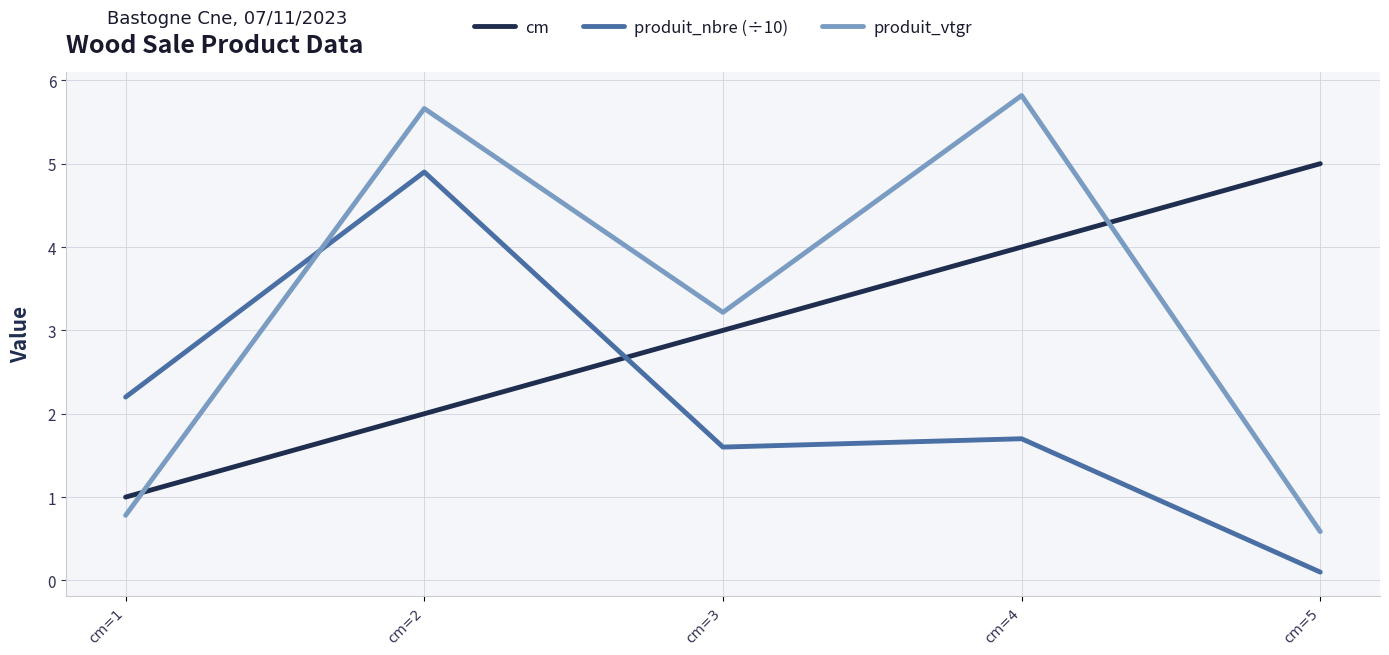

What is the minimum value for cm?

1.0